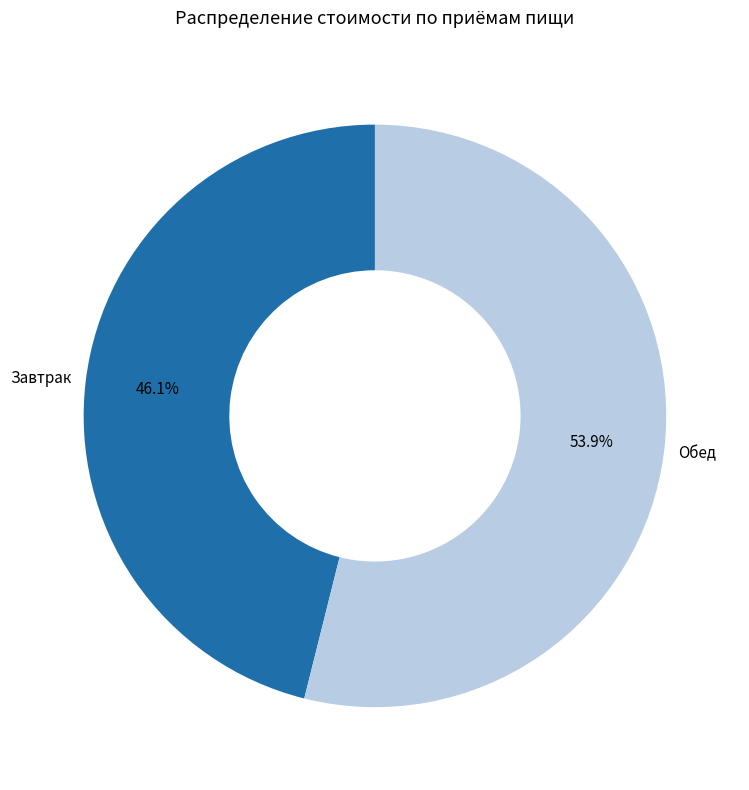

What percentage is the Завтрак slice, to the nearest percent?

46%